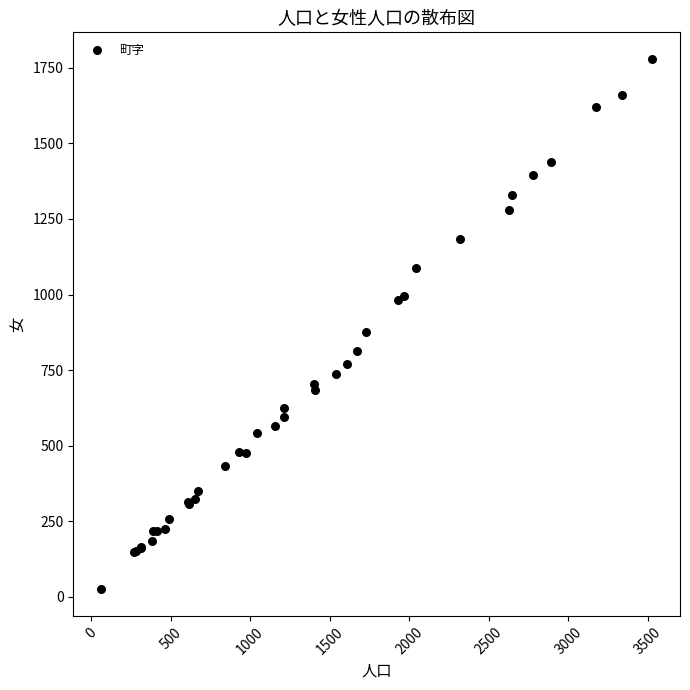

What Y value in the scatter plot is closest to 902?

877